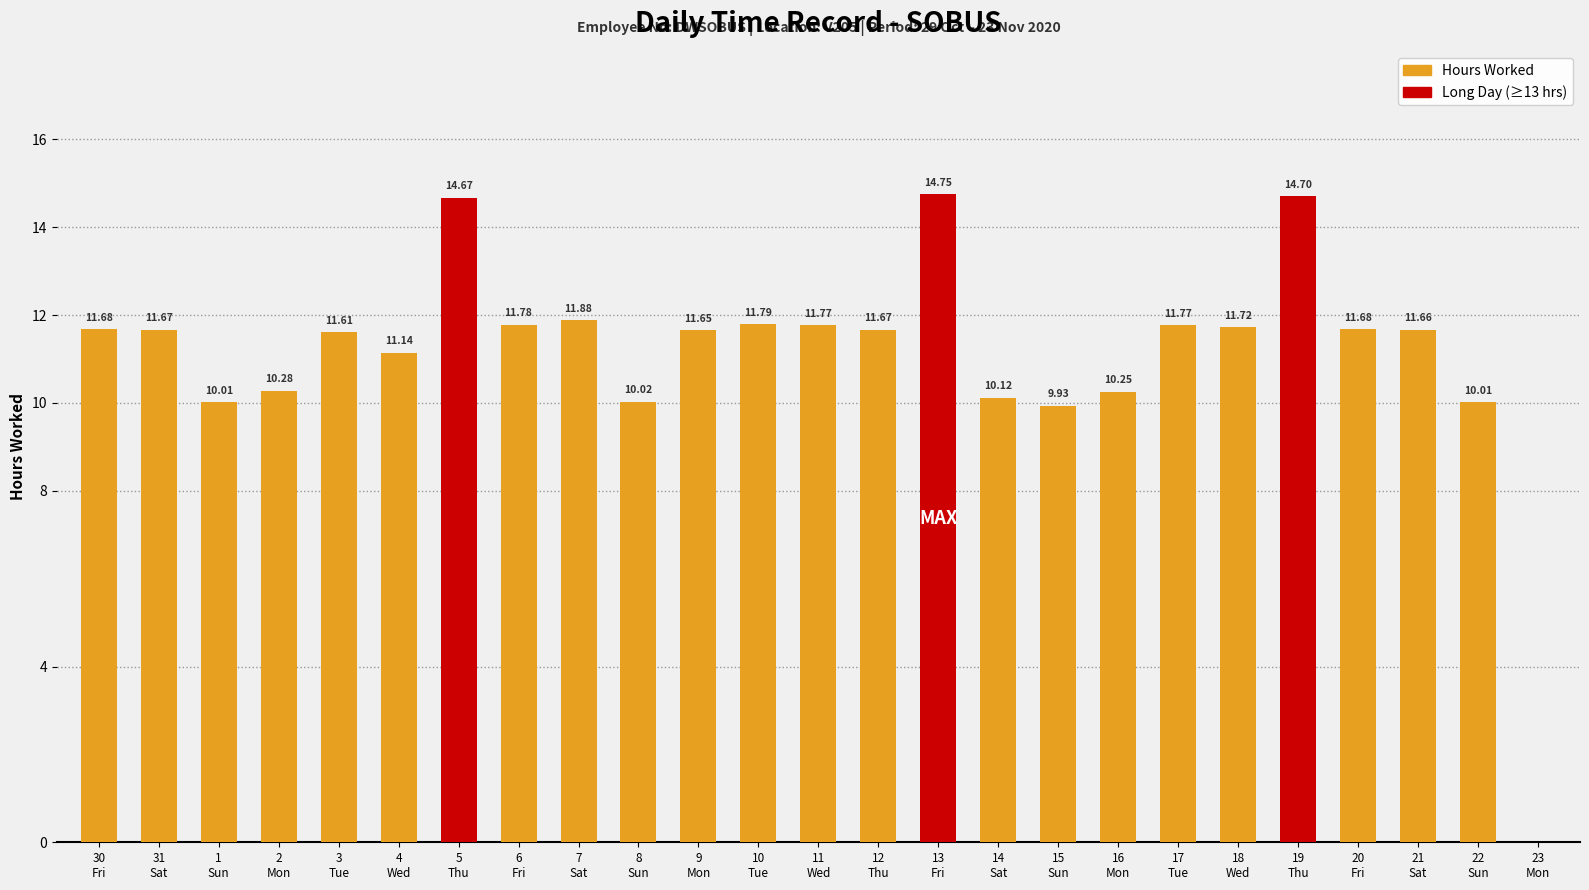

What is the maximum value shown in the chart?

14.8